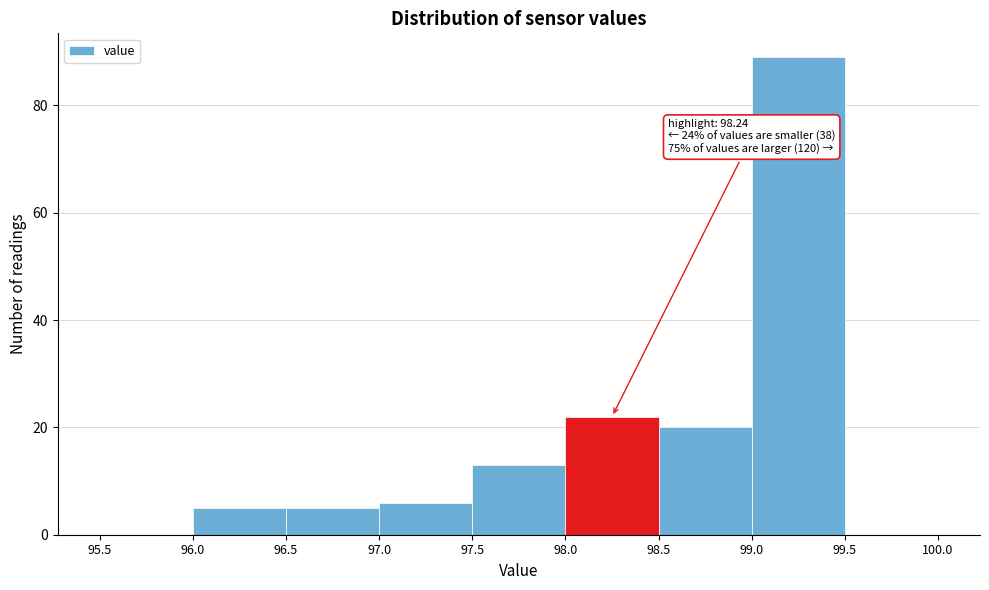

Over which range of the x-axis is the bar tallest?

99.0 to 99.5